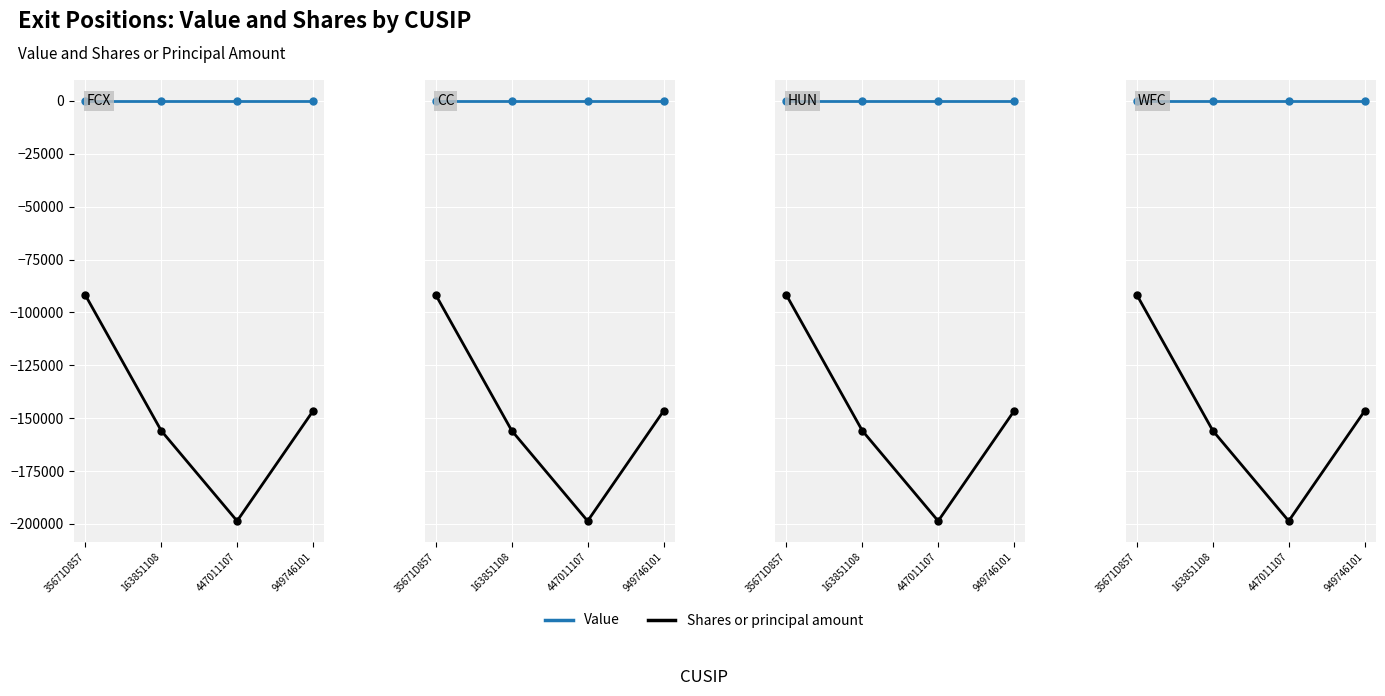

What is the total value across all series at 447011107?

-198600